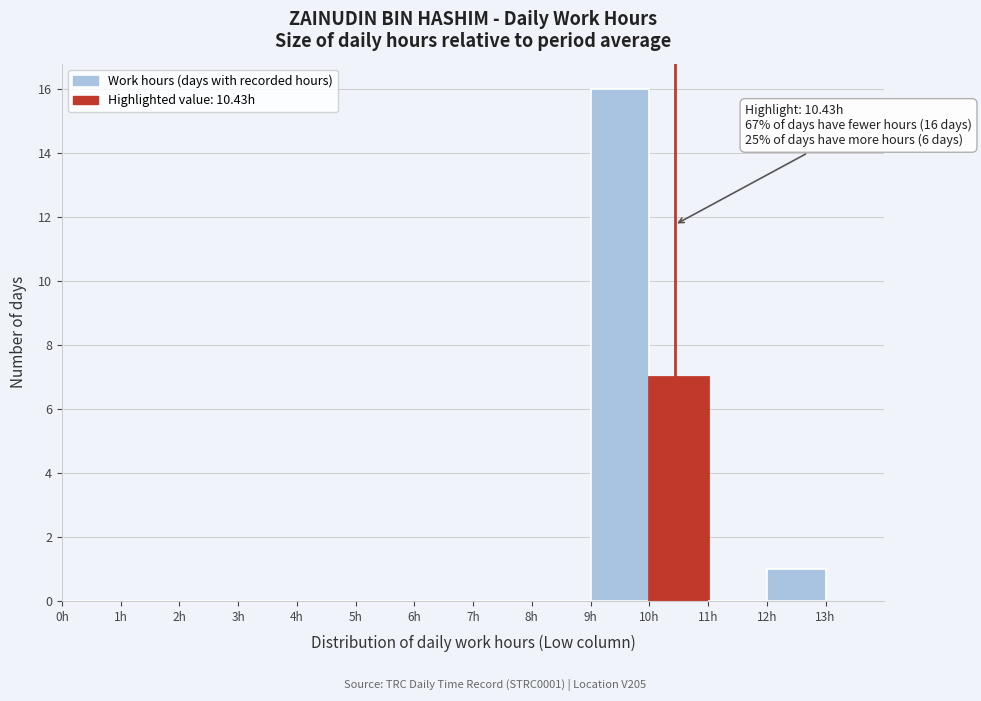

Over which range of the x-axis is the bar tallest?

9 to 10